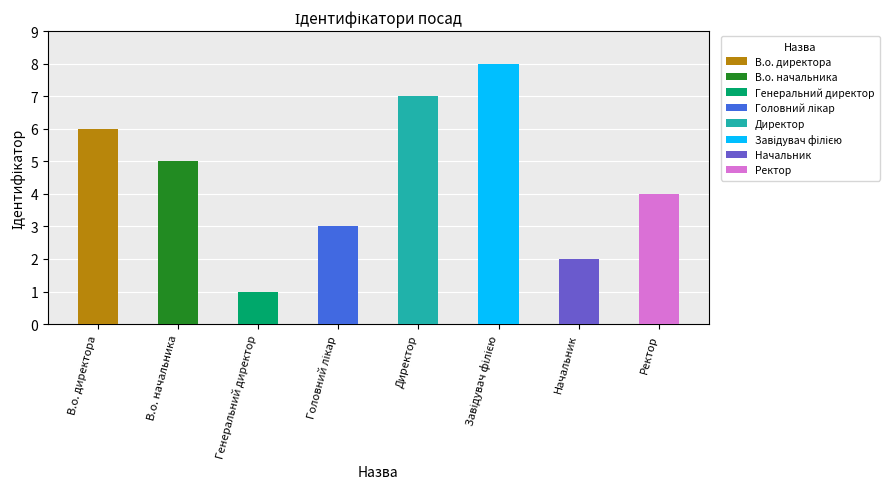

What is the approximate value at В.о. начальника?

5